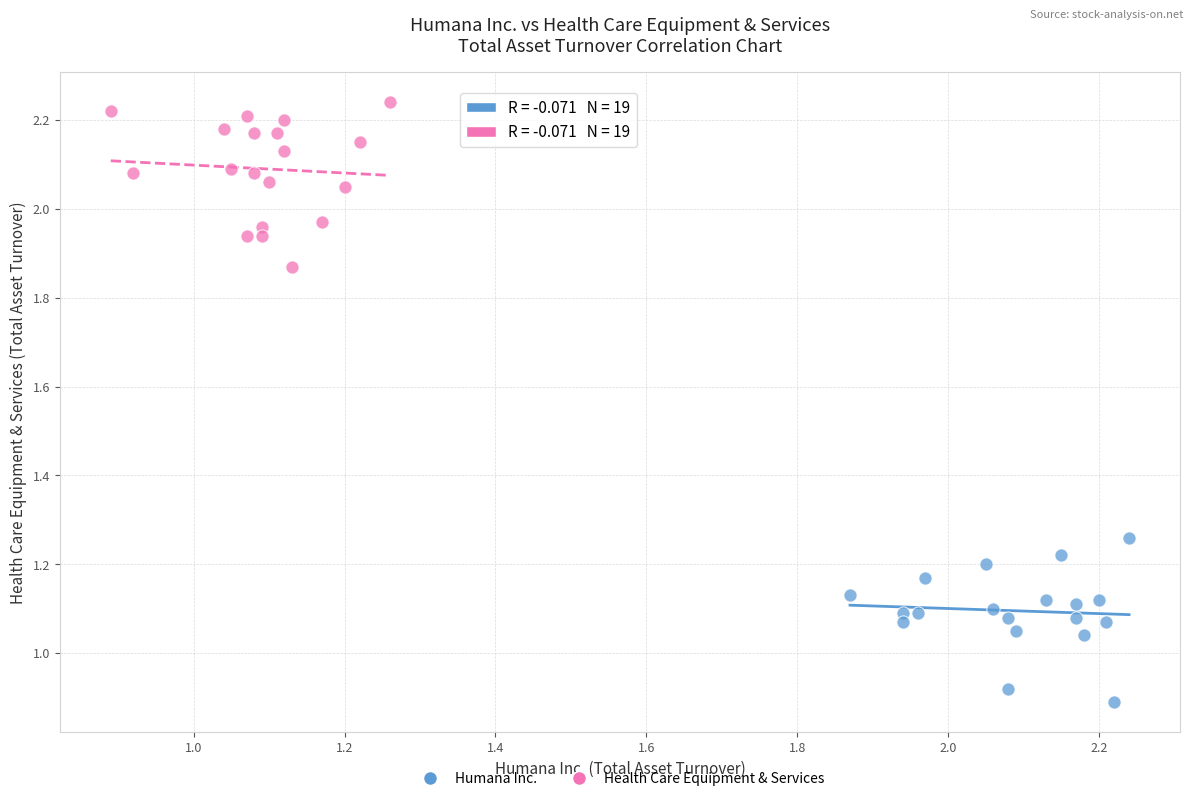

Which series contains the lowest Y value?

Humana Inc.